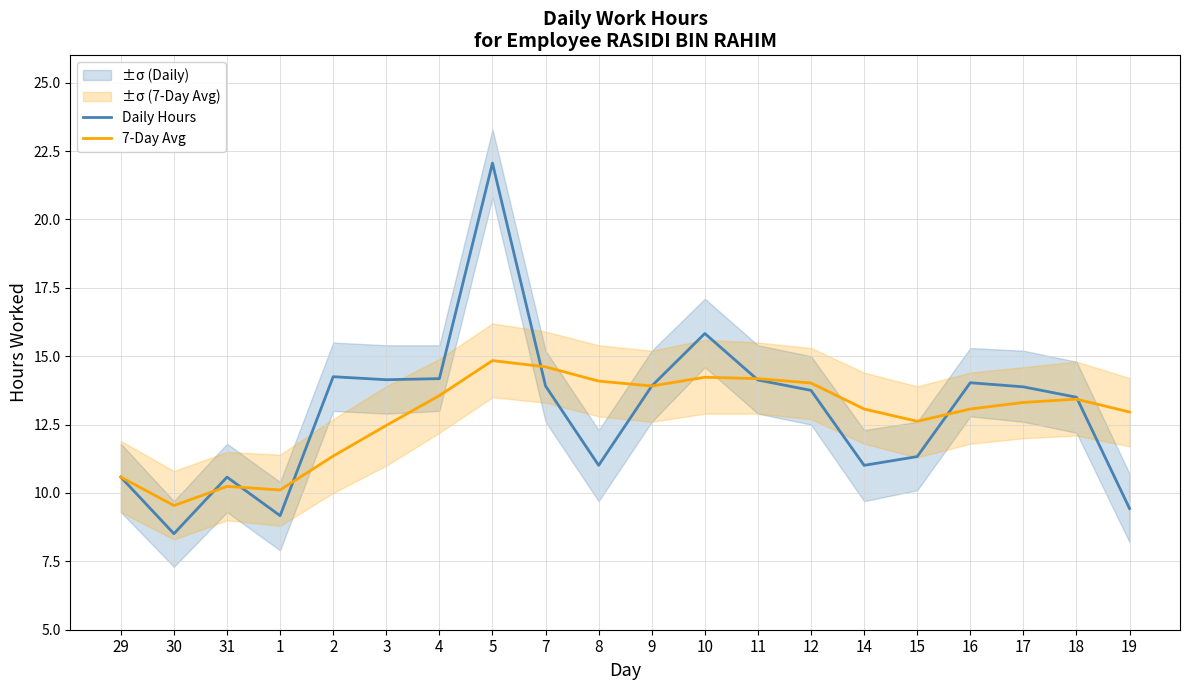

At which category does the chart reach its peak across all series?

5